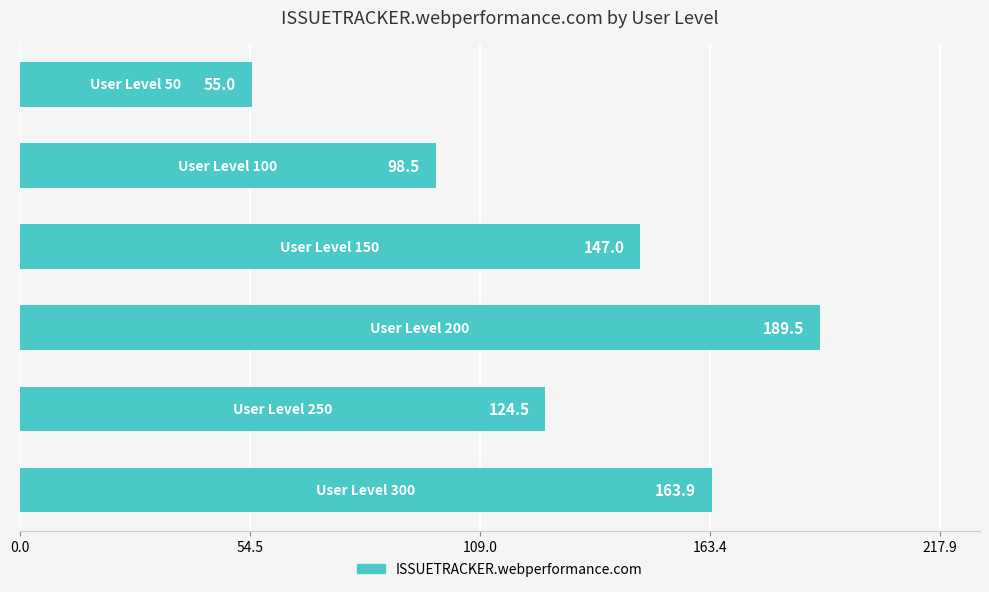

What is the difference between the maximum and minimum values?

134.5